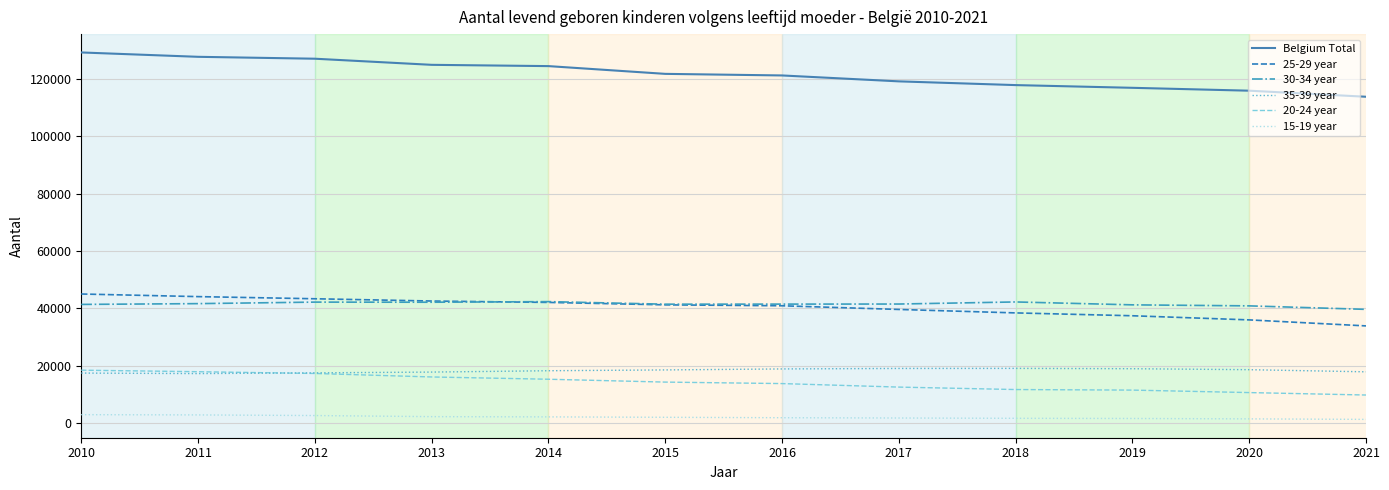

True or false: Belgium Total and 35-39 year intersect in this chart.

False